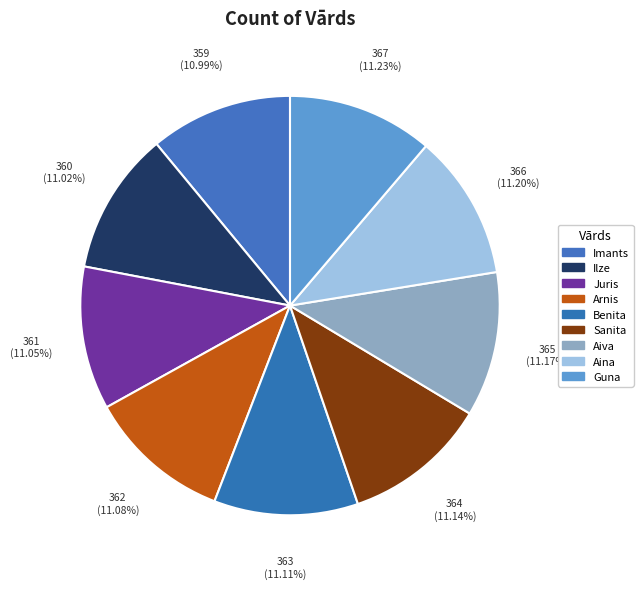

How many segments does this pie chart have?

9